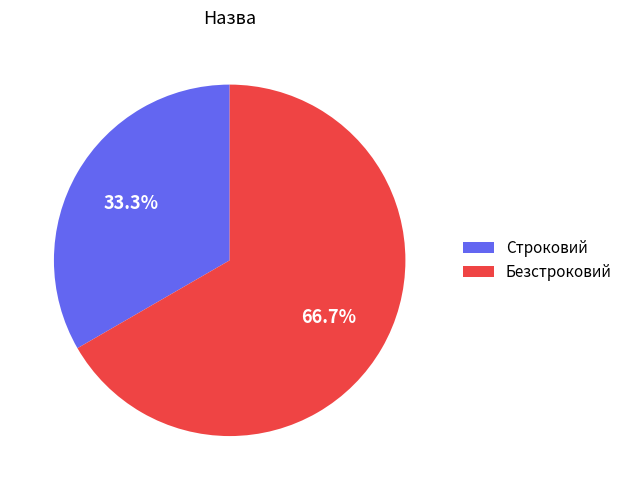

What percentage is the Строковий slice, to the nearest percent?

33%